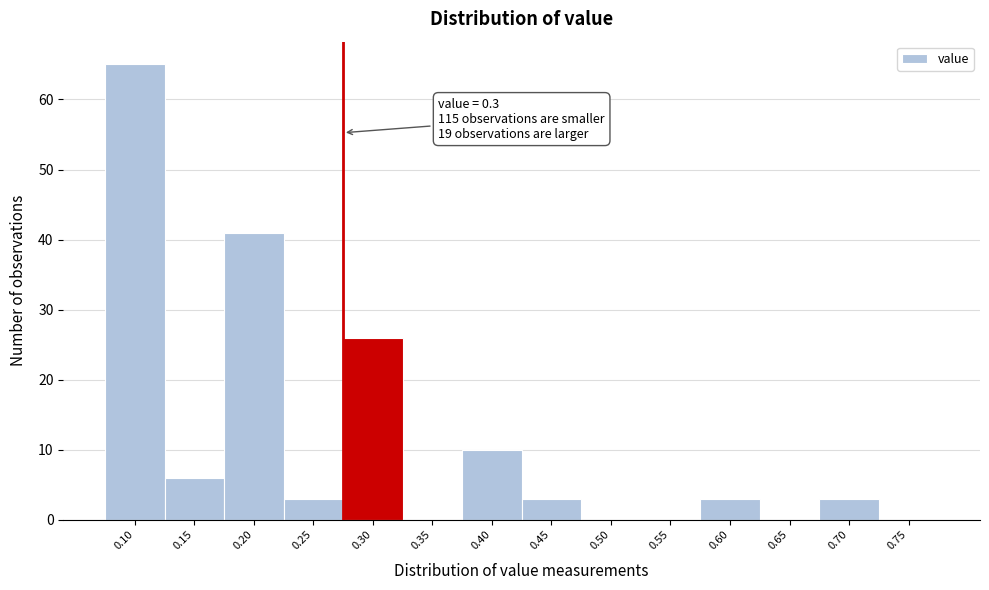

Reading right to left, transcribe all the data shown in this chart.

0.75=0	0.70=3	0.65=0	0.60=3	0.55=0	0.50=0	0.45=3	0.40=10	0.35=0	0.30=26	0.25=3	0.20=41	0.15=6	0.10=65